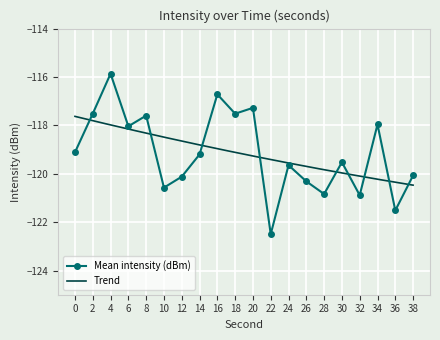

The chart shows a value of -119.5 at 30. True or false?

True